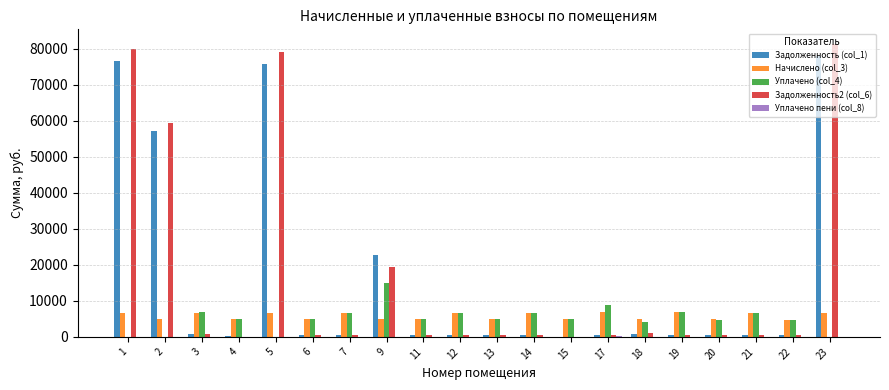

What is the maximum value shown in the chart?

81388.8